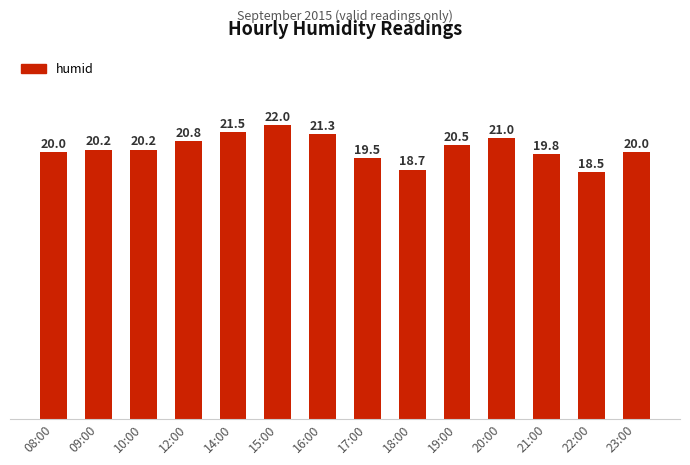

Reading left to right, list all the values displayed in this chart.

20.0	20.2	20.2	20.8	21.5	22.0	21.3	19.5	18.7	20.5	21.0	19.8	18.5	20.0